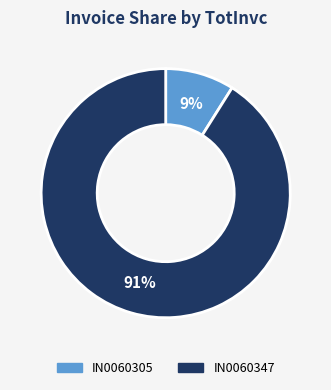

To the nearest percent, what percentage of the pie is IN0060305?

9%